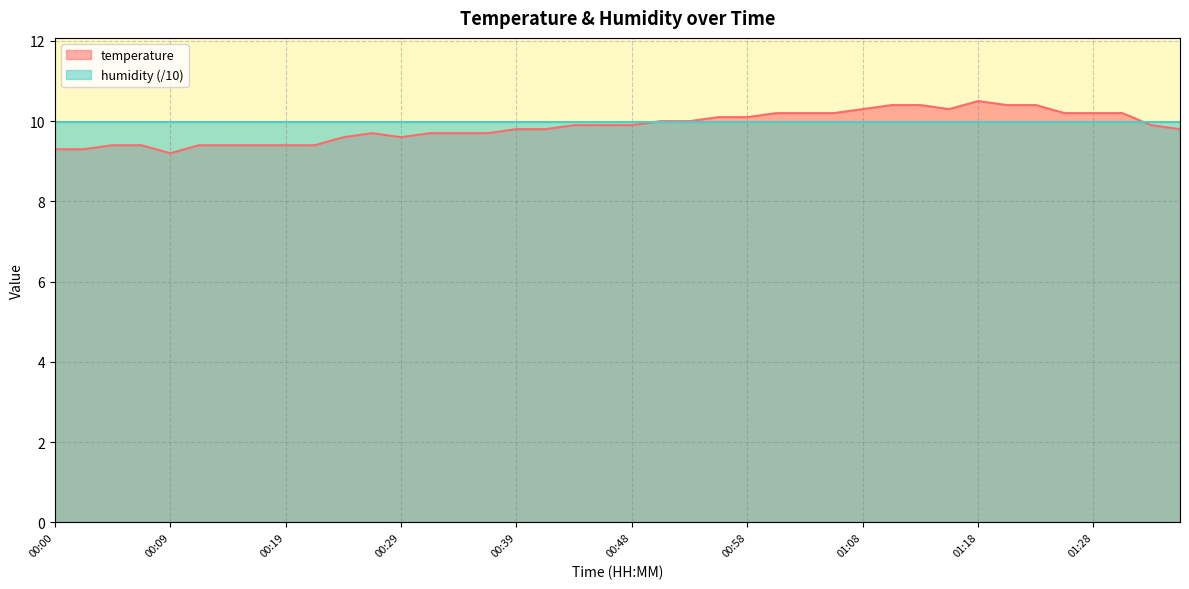

List the labels in order of value, largest first.

01:18, 01:11, 01:13, 01:21, 01:23, 01:08, 01:16, 01:01, 01:03, 01:06, 01:25, 01:28, 01:30, 00:56, 00:58, 00:51, 00:53, 00:43, 00:46, 00:48, 01:33, 00:39, 00:41, 01:35, 00:26, 00:31, 00:34, 00:36, 00:24, 00:29, 00:04, 00:07, 00:12, 00:14, 00:17, 00:19, 00:22, 00:00, 00:02, 00:09